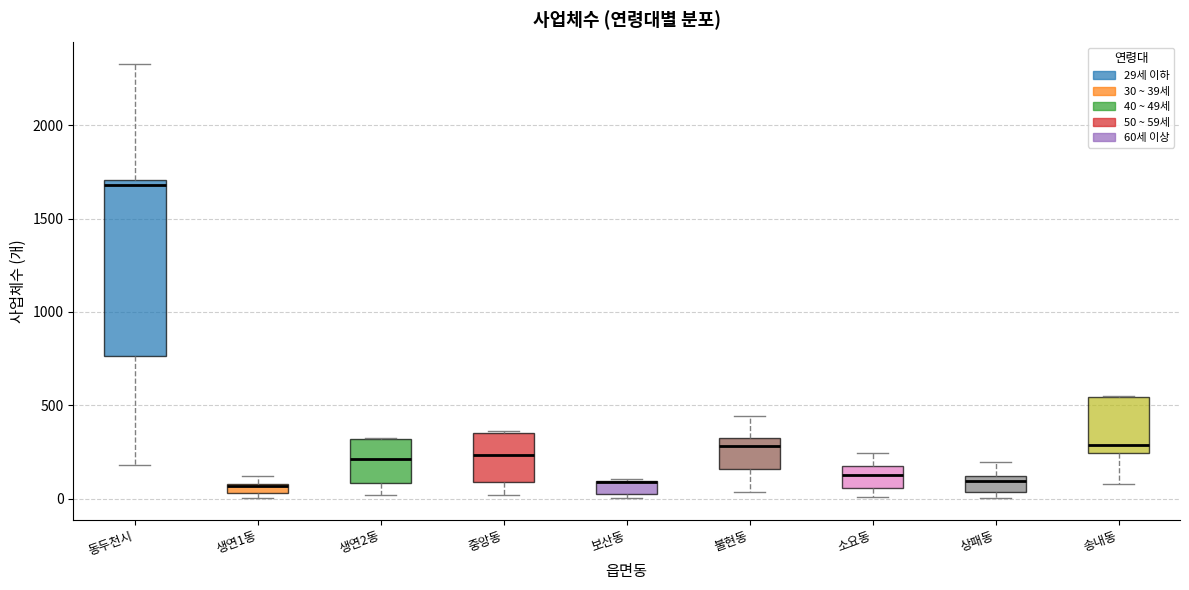

Comparing the boxes themselves (not the whiskers), which one is the tallest?

동두천시